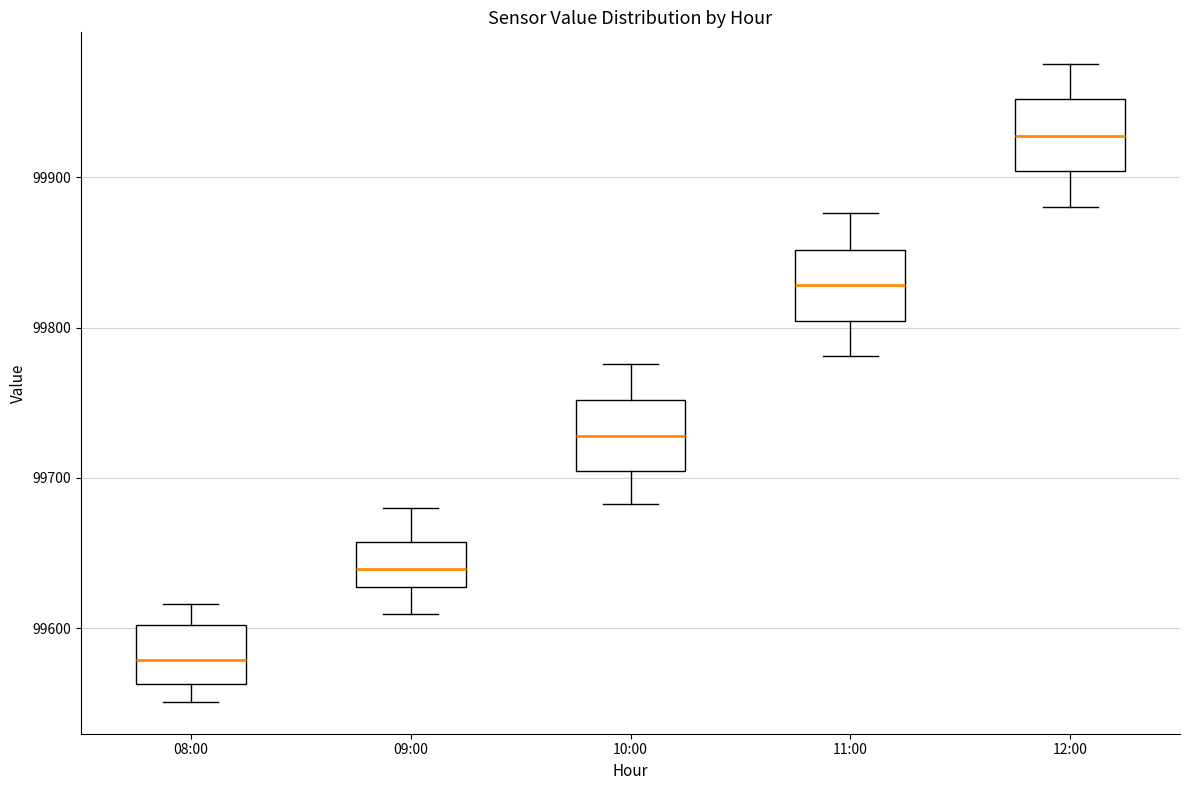

Where does the upper whisker of the box for 09:00 end on the y-axis? The values are not printed on the chart, so give them approximately, as read against the axis.

99680